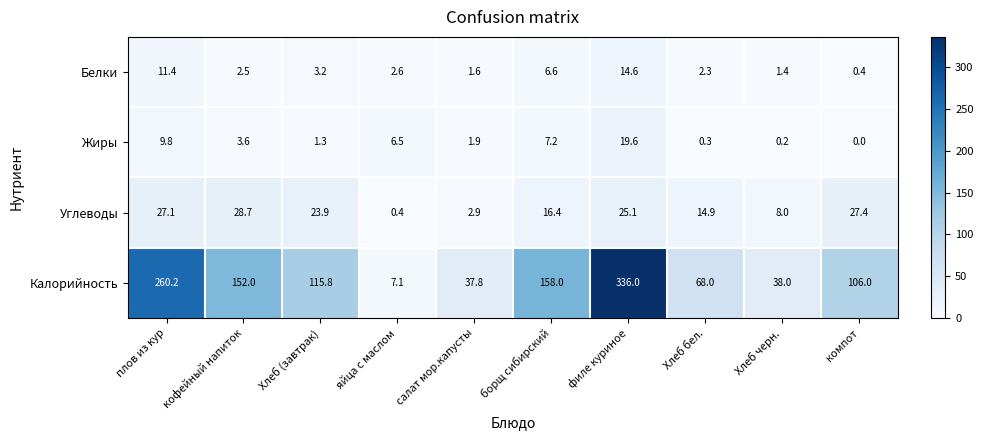

At how many categories does at least one series exceed 331?

1